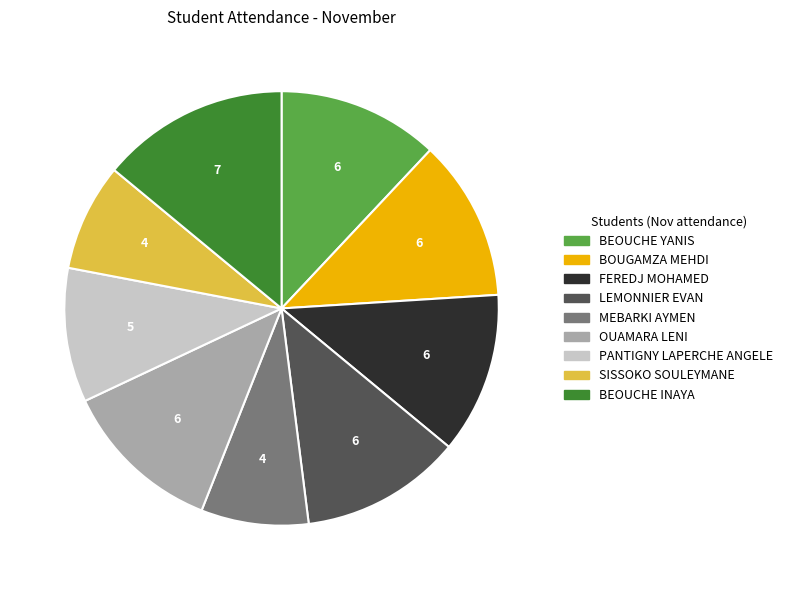

Which category has the biggest portion of the pie?

BEOUCHE INAYA